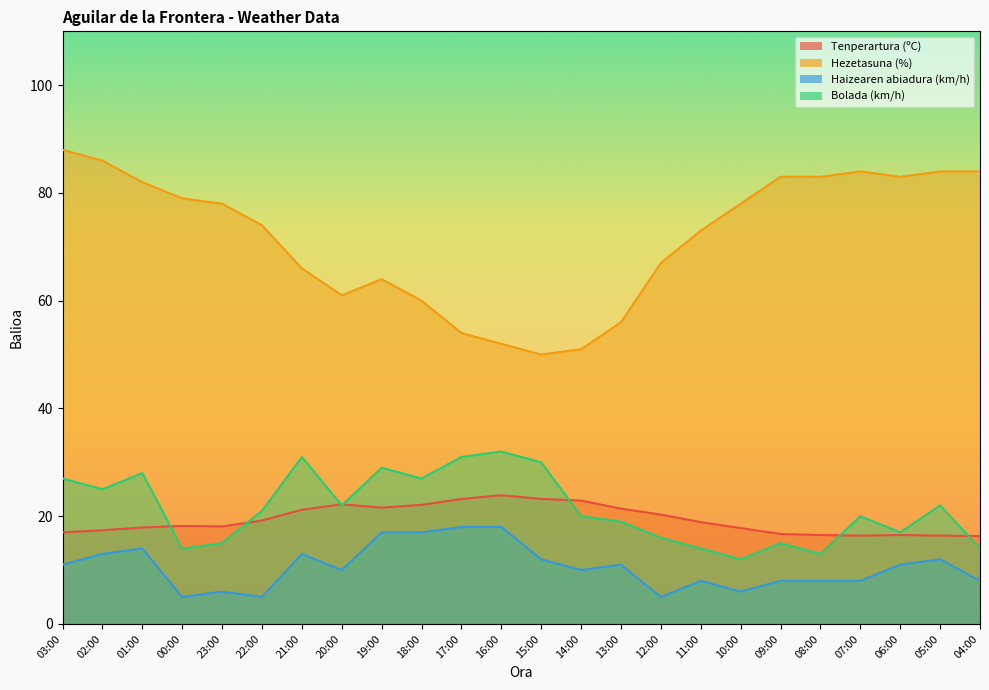

What position from the left is 21:00?

7